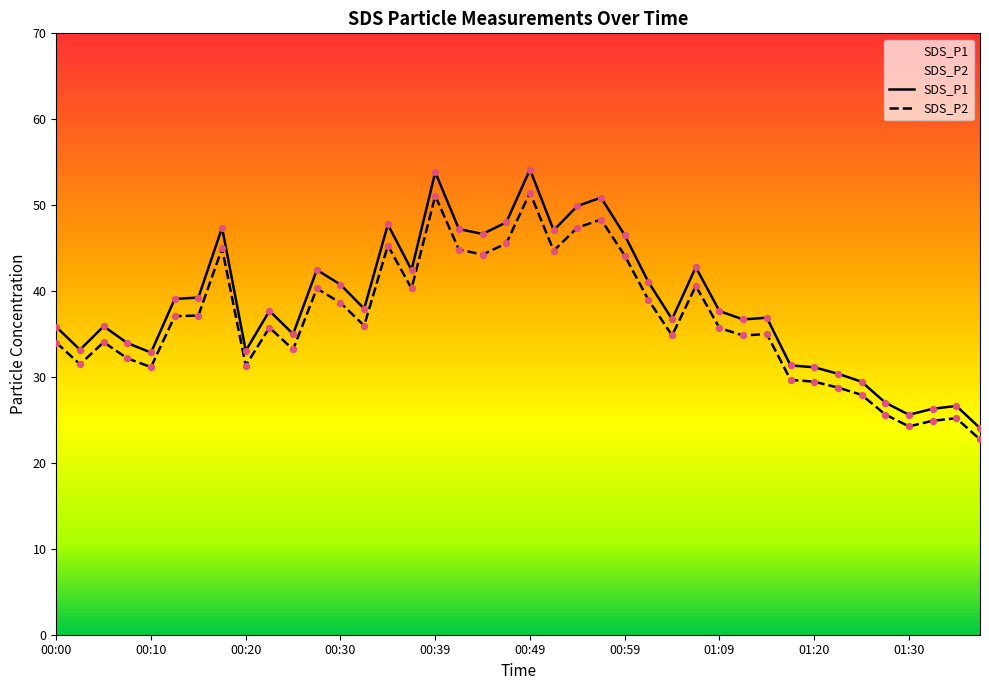

Which series reaches the minimum Y coordinate?

SDS_P2